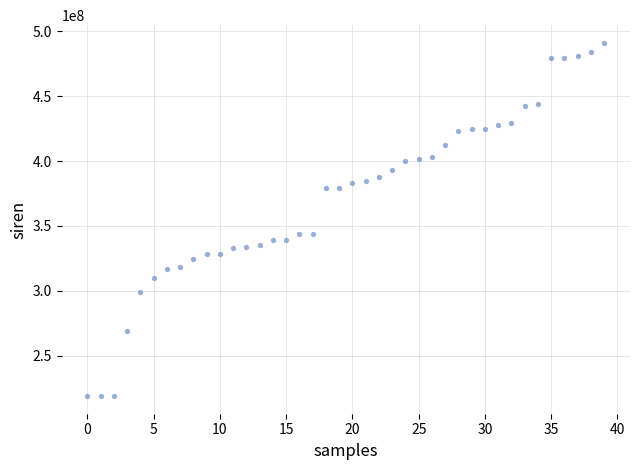

What is the range of Y values (max minus min)?

272397767